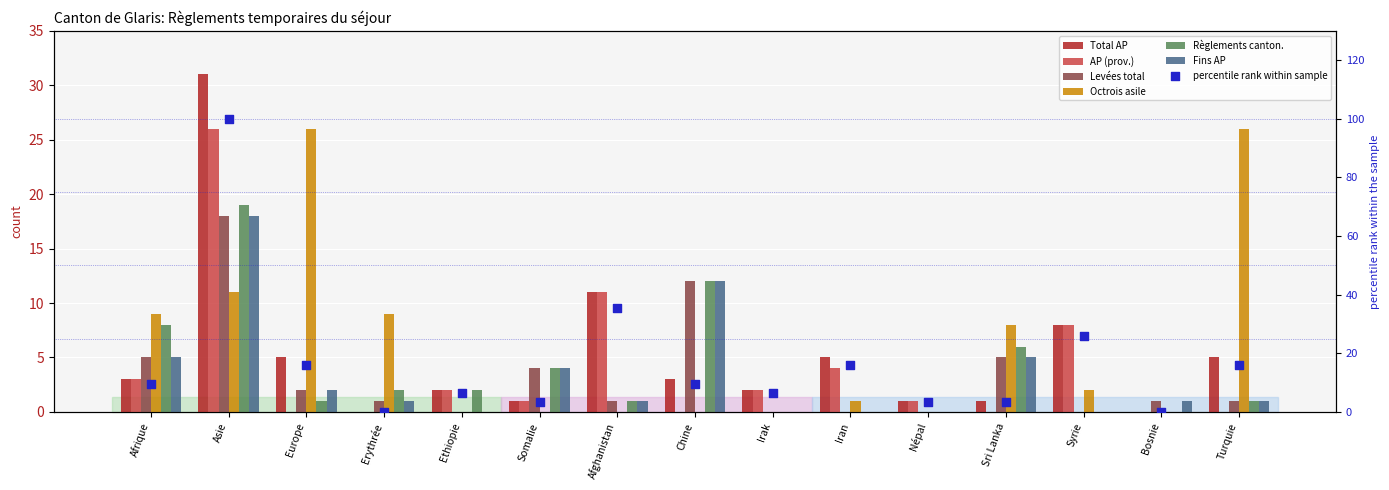

At which category is the sum across all series the highest?

Asie